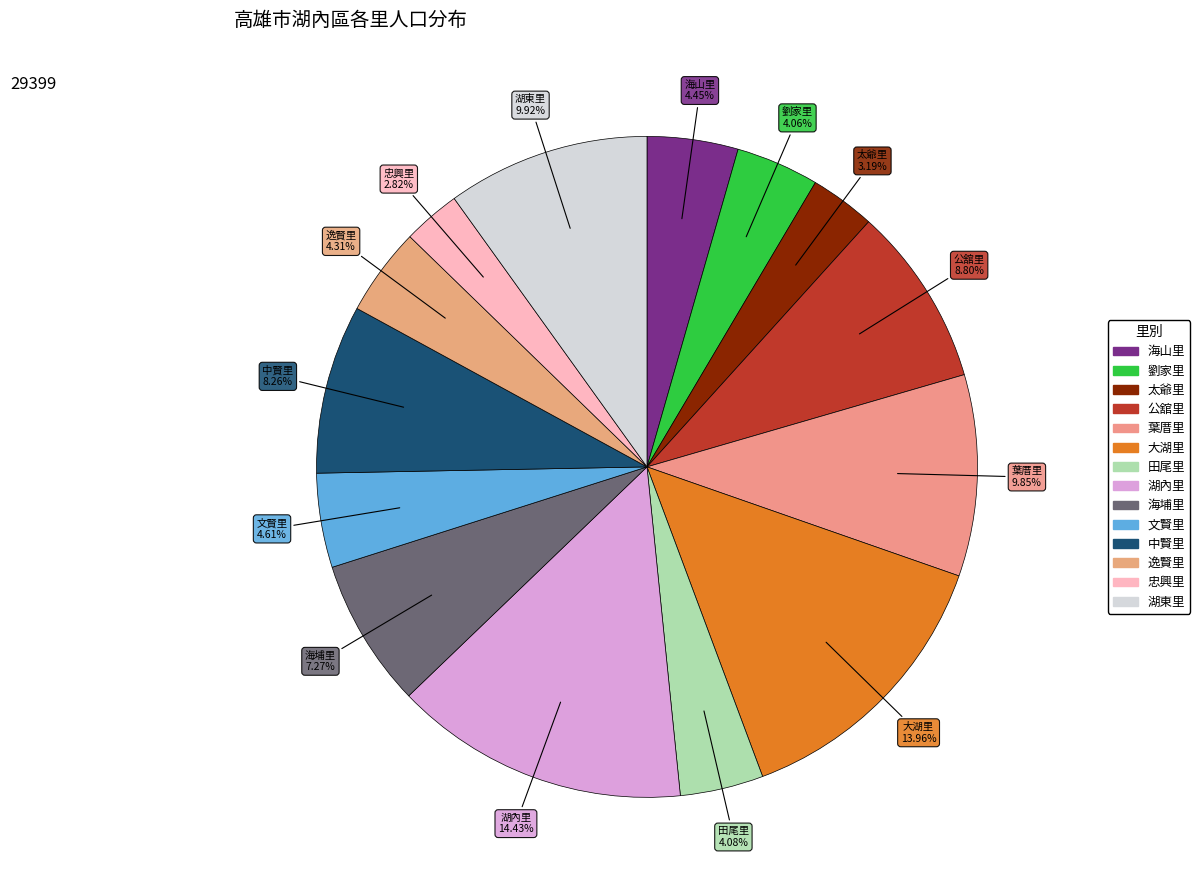

Which has a higher value, 田尾里 or 湖內里?

湖內里